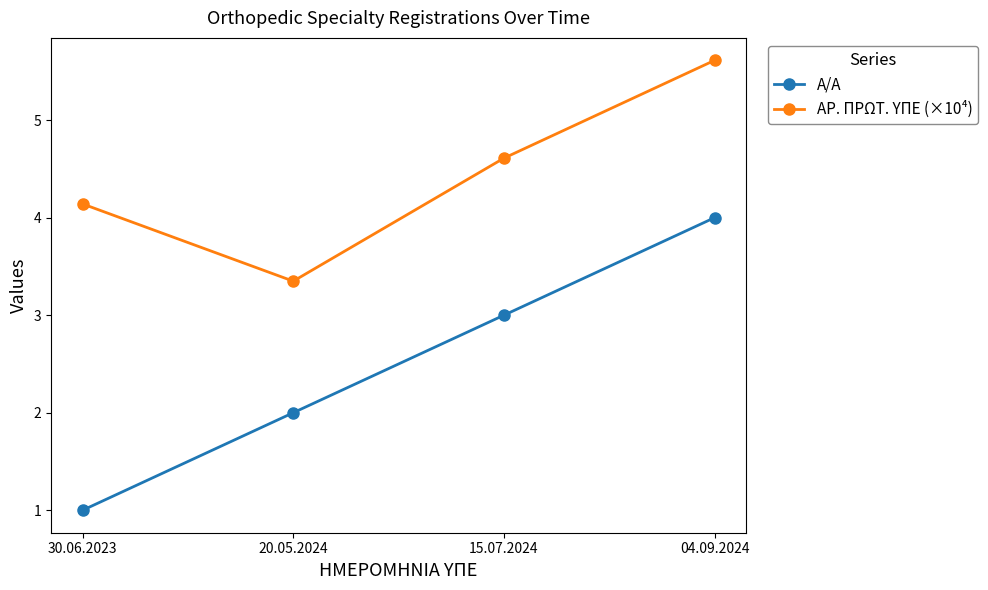

Which series has the largest range (max minus min)?

Α/Α